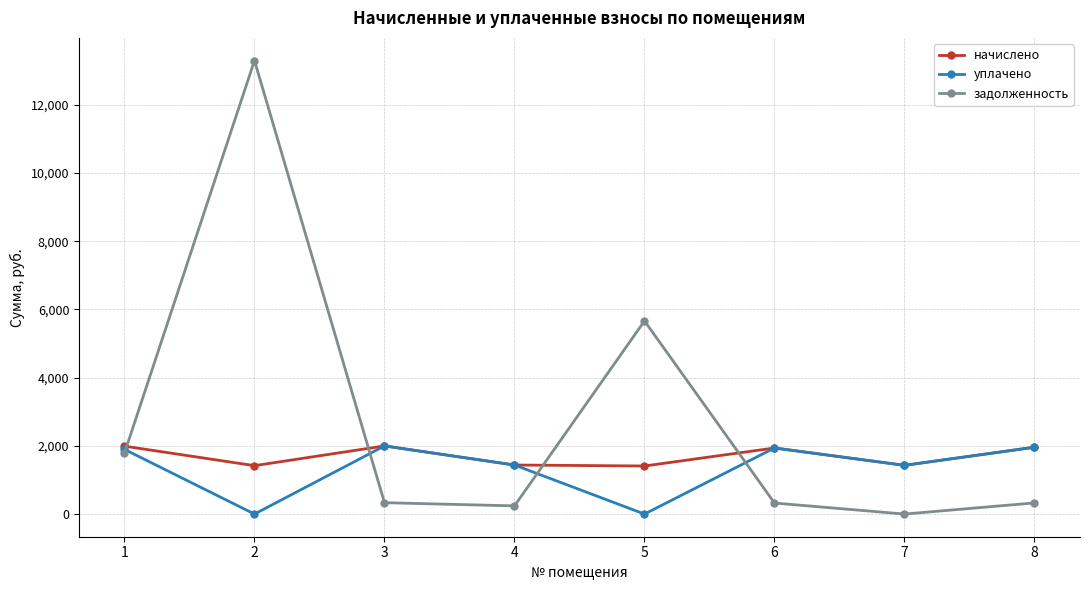

What is the value of the начислено point at the 6th from the left?

1936.6